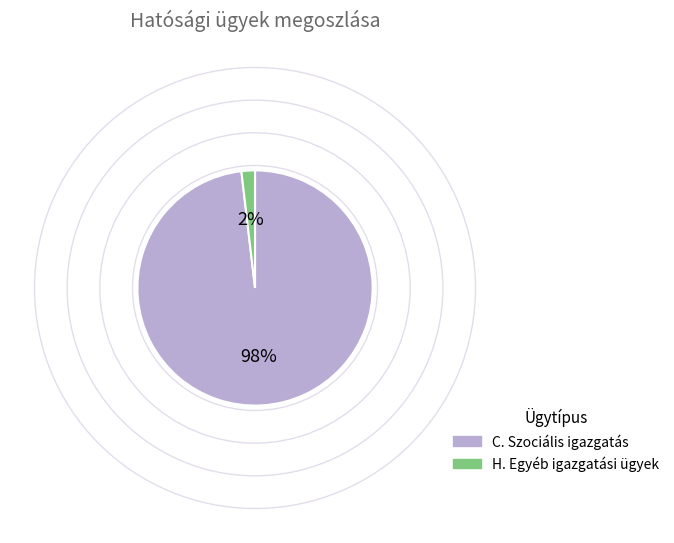

Which slice is the smallest?

H. Egyéb igazgatási ügyek